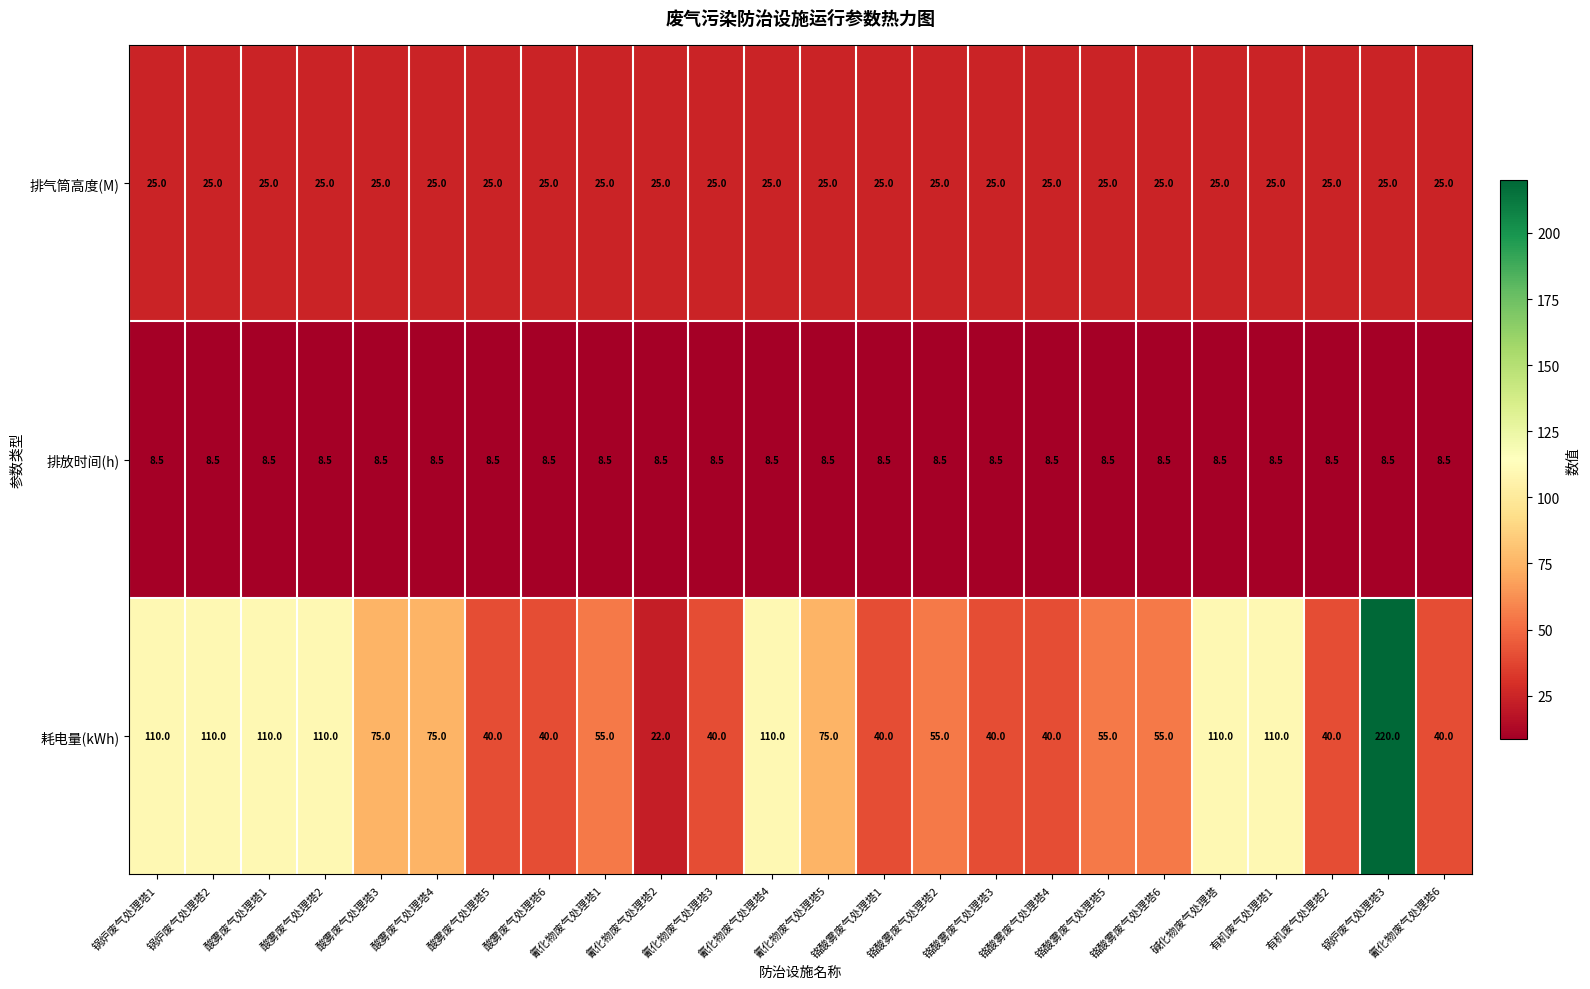

What is the approximate value of 排放时间(h) at 氰化物废气处理塔6?

8.5